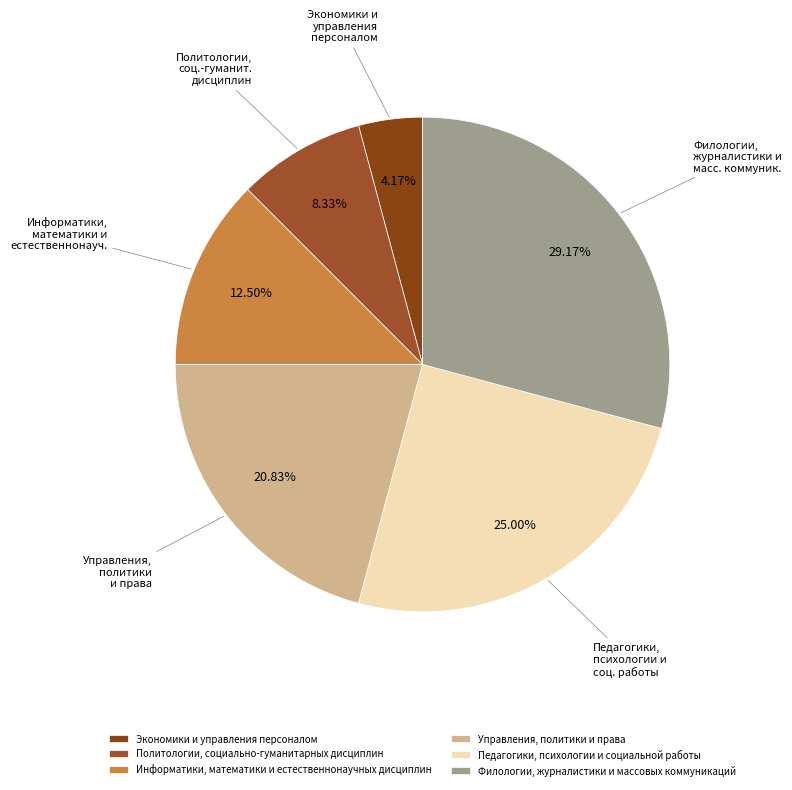

Do Политологии, социально-гуманитарных дисциплин and Филологии, журналистики и массовых коммуникаций together represent more than half of the pie?

No